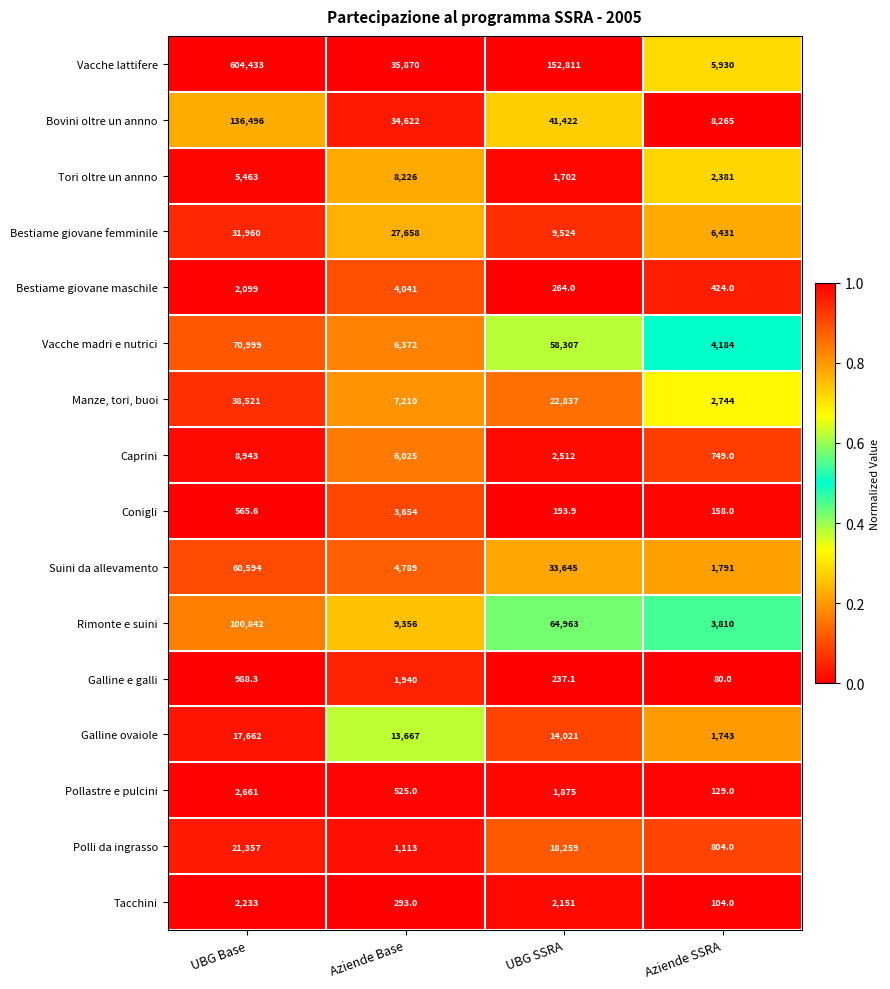

How many distinct data groups are displayed?

16